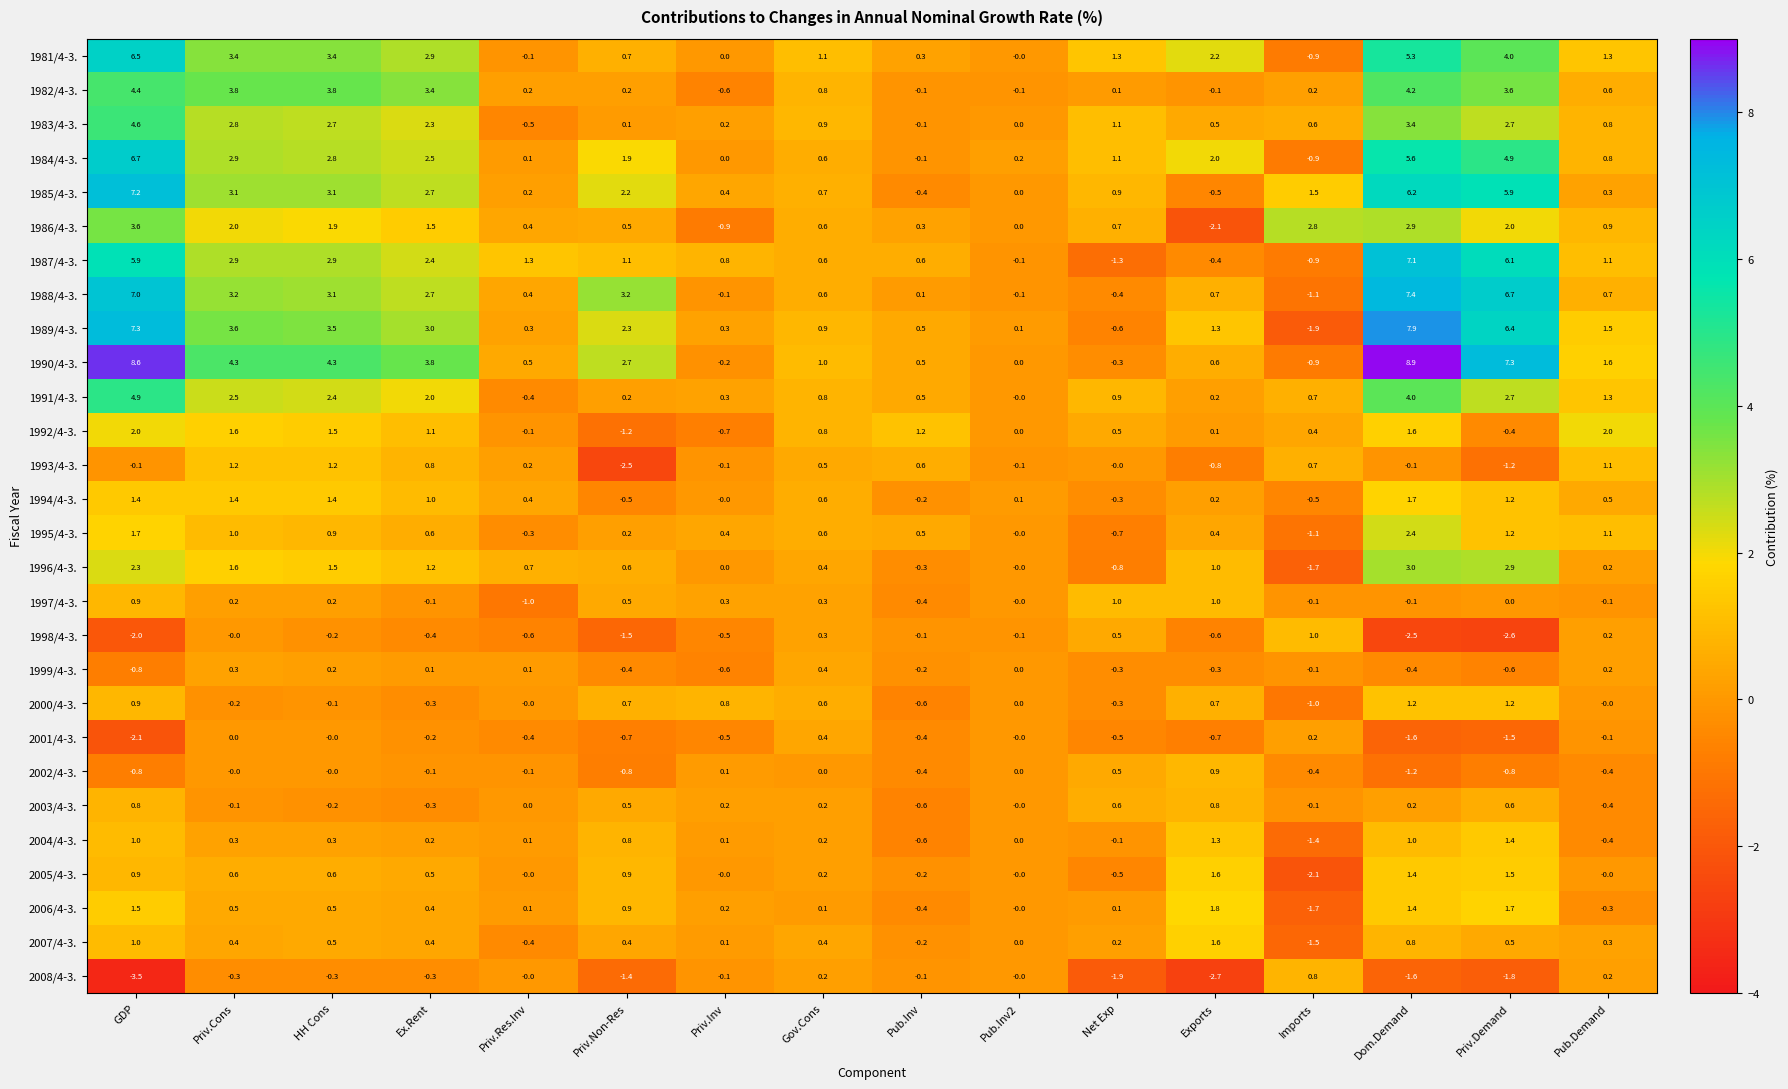

Which series has the largest total across all categories?

1990/4-3.